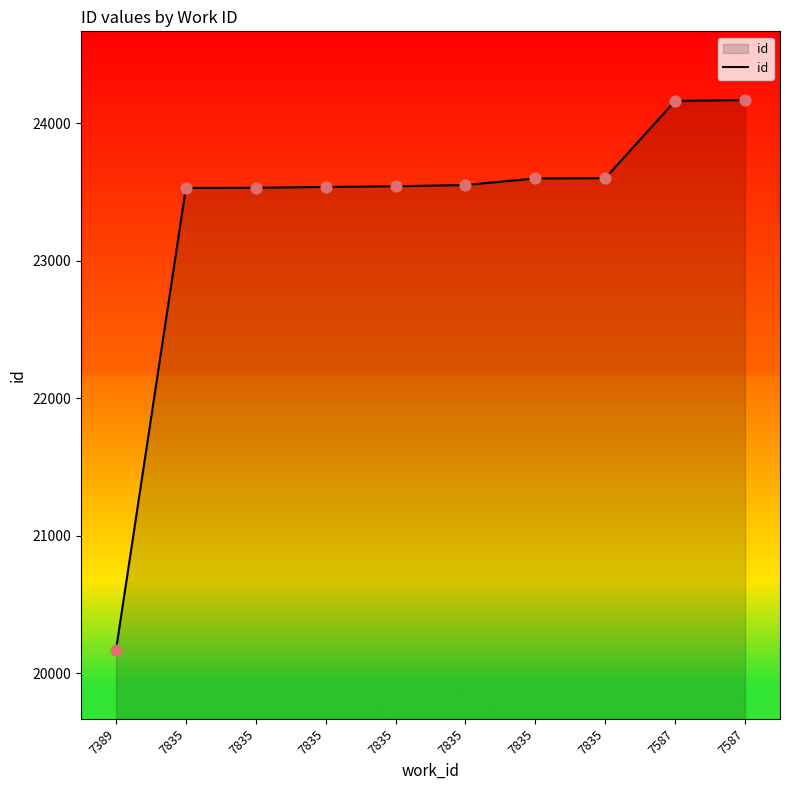

How many lines are shown in the chart?

1